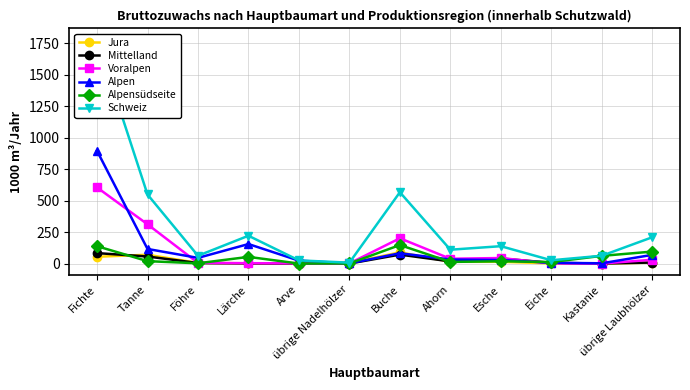

True or false: Schweiz has a value of 34 at Eiche.

False